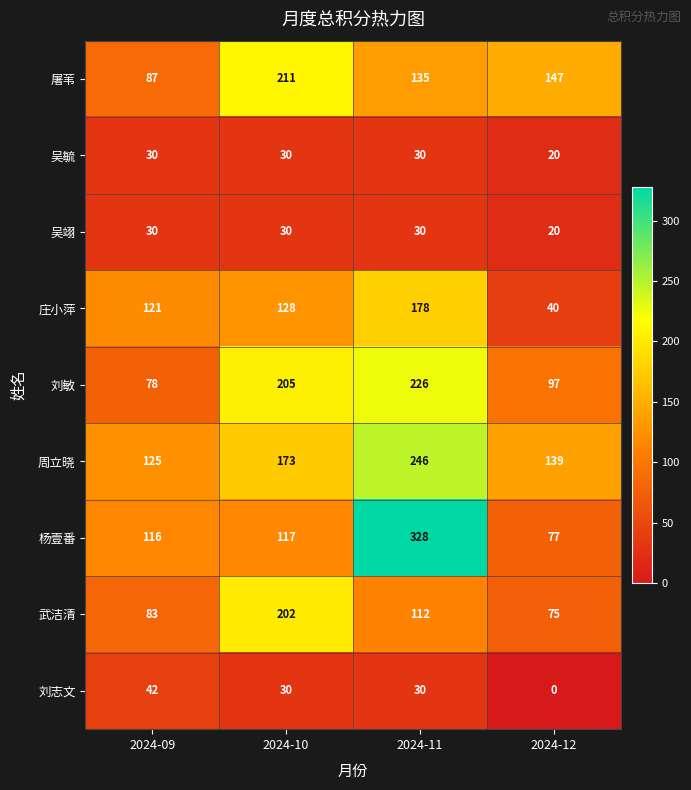

At which label is 刘敏 closest to 152?

2024-10